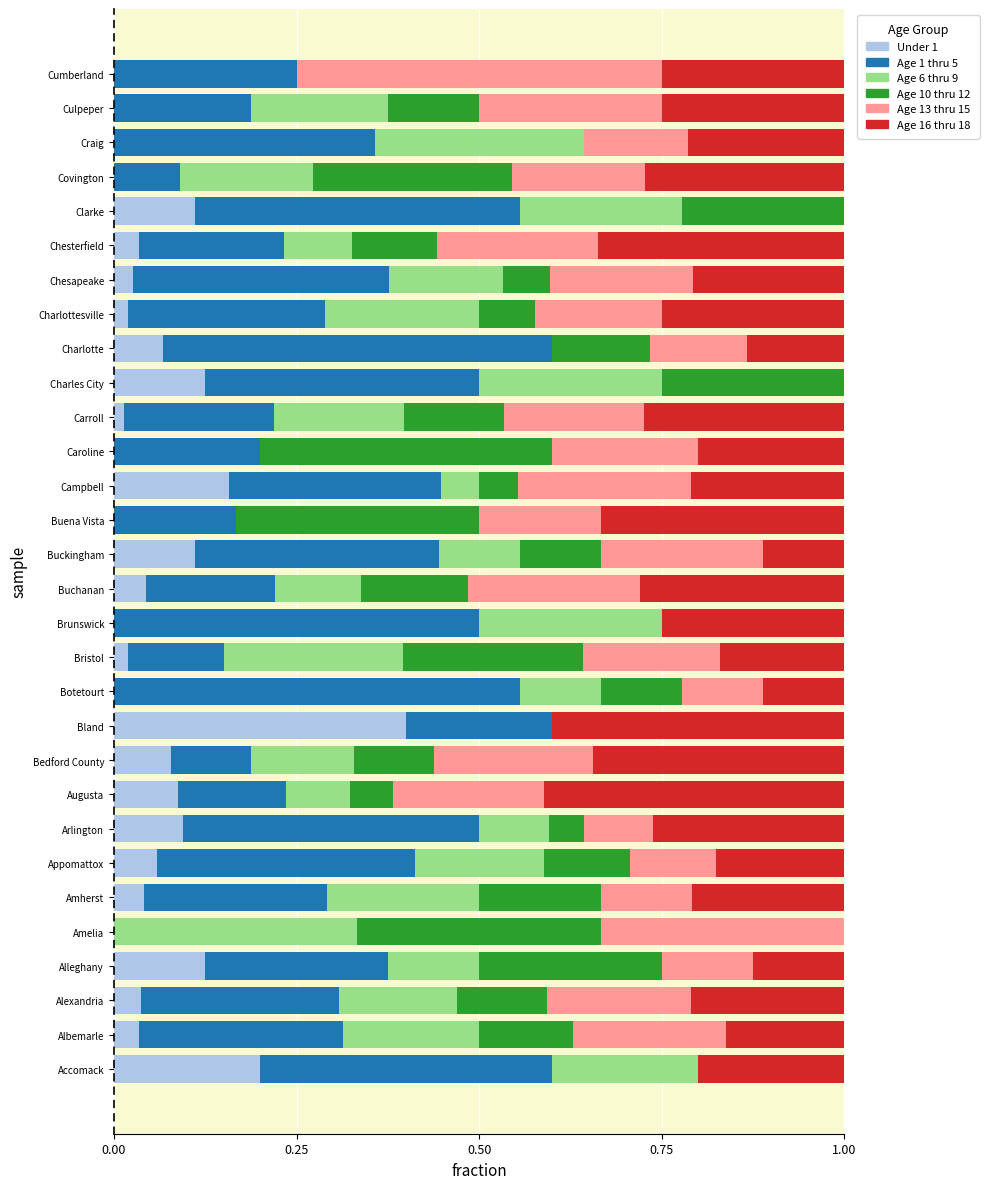

What is the total value across all series at Charles City?

1.0